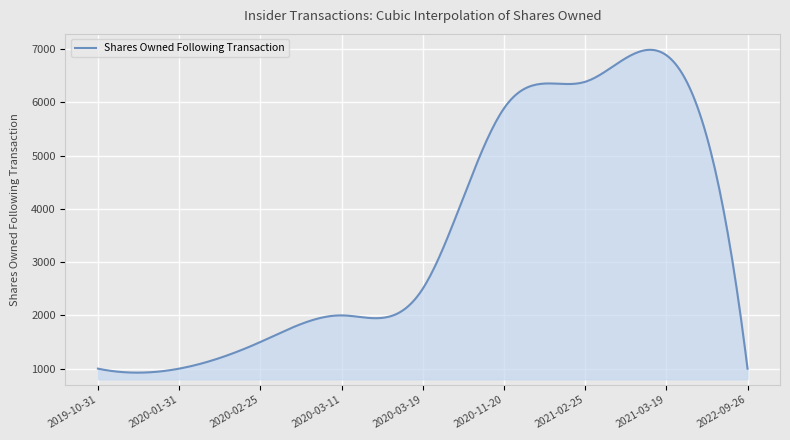

What is the minimum value shown in the chart?

924.7